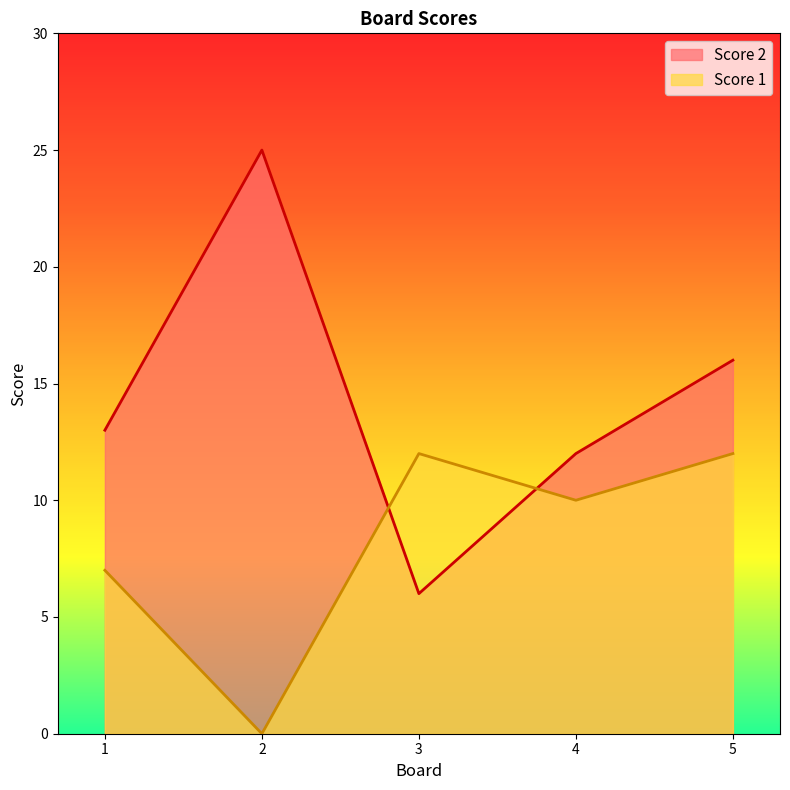

Where is Score 1 nearest to the value 6?

1